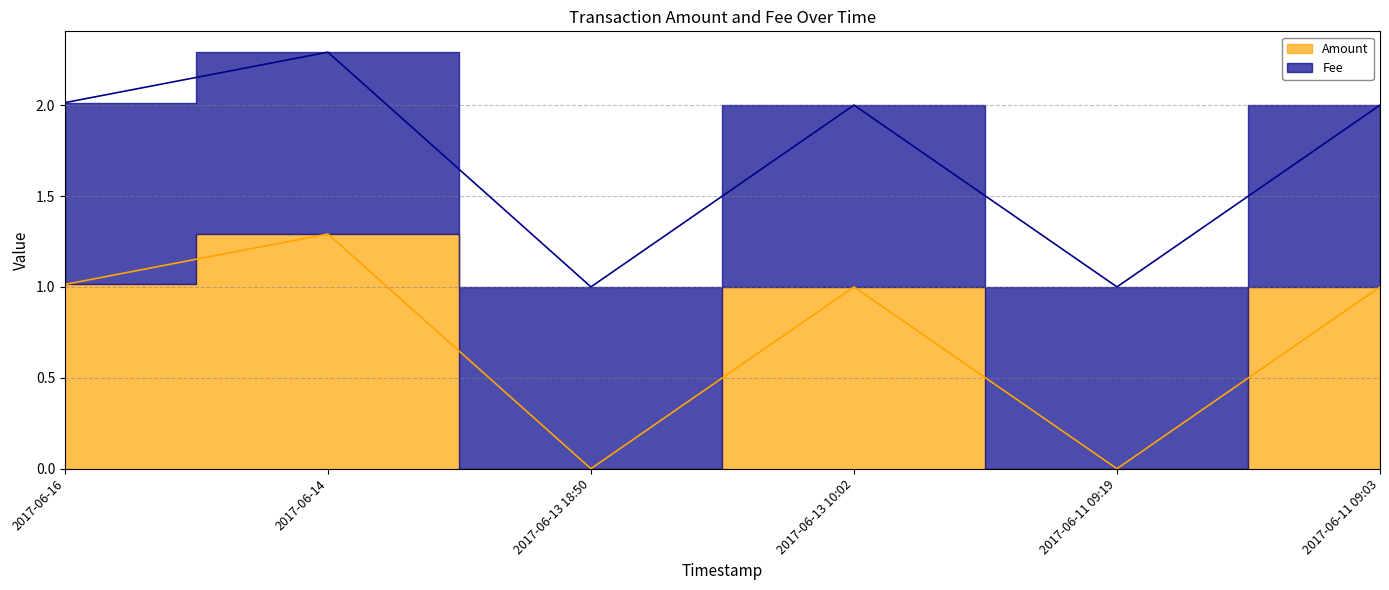

What is the difference between the second highest and minimum values?

1.0